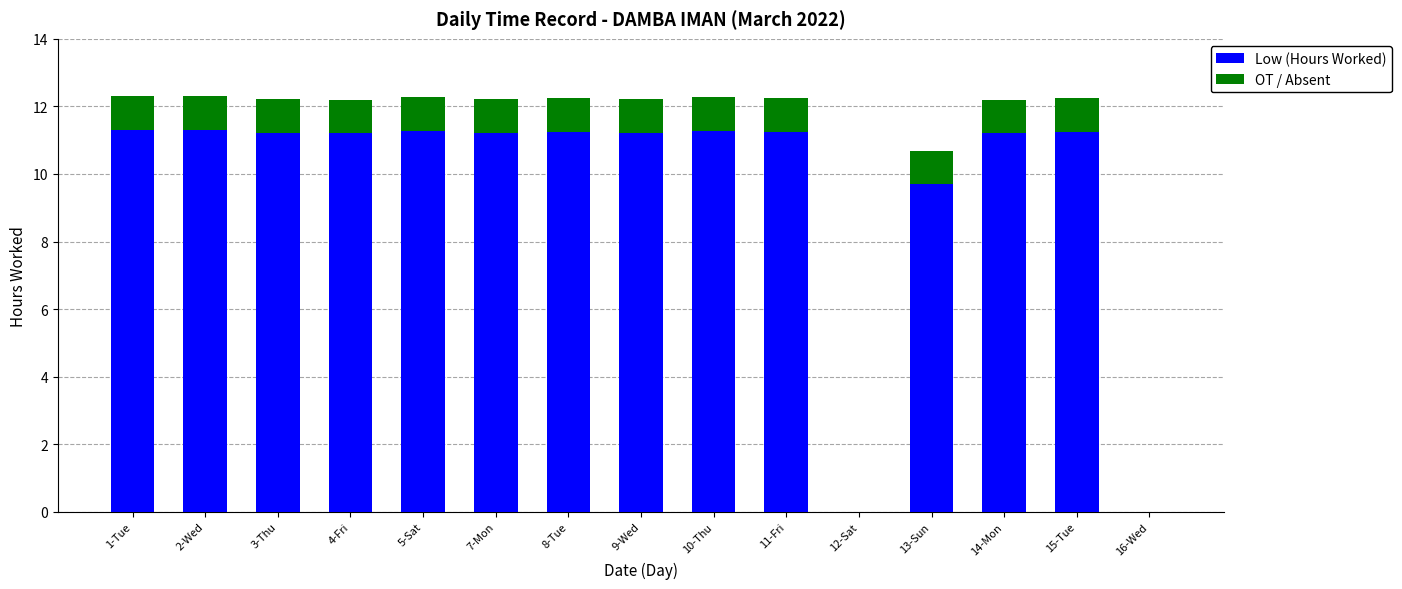

What is the total value across all series at 7-Mon?

12.2